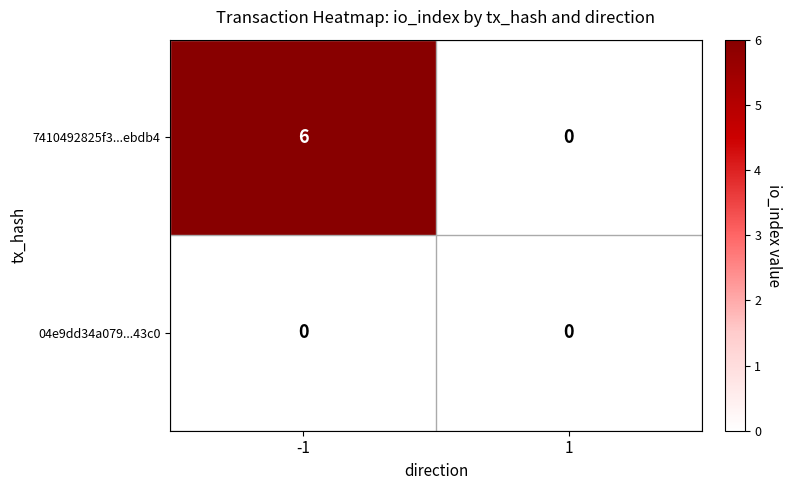

Rank the series by their average value, from lowest to highest.

04e9dd34a079...43c0, 7410492825f3...ebdb4